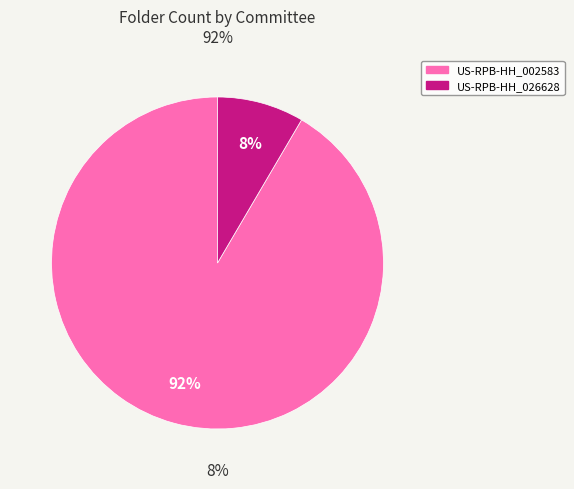

Rank the categories by value from highest to lowest.

US-RPB-HH_002583, US-RPB-HH_026628